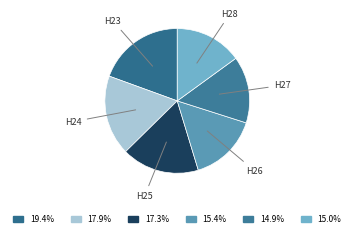

How many slices are in this pie chart?

6